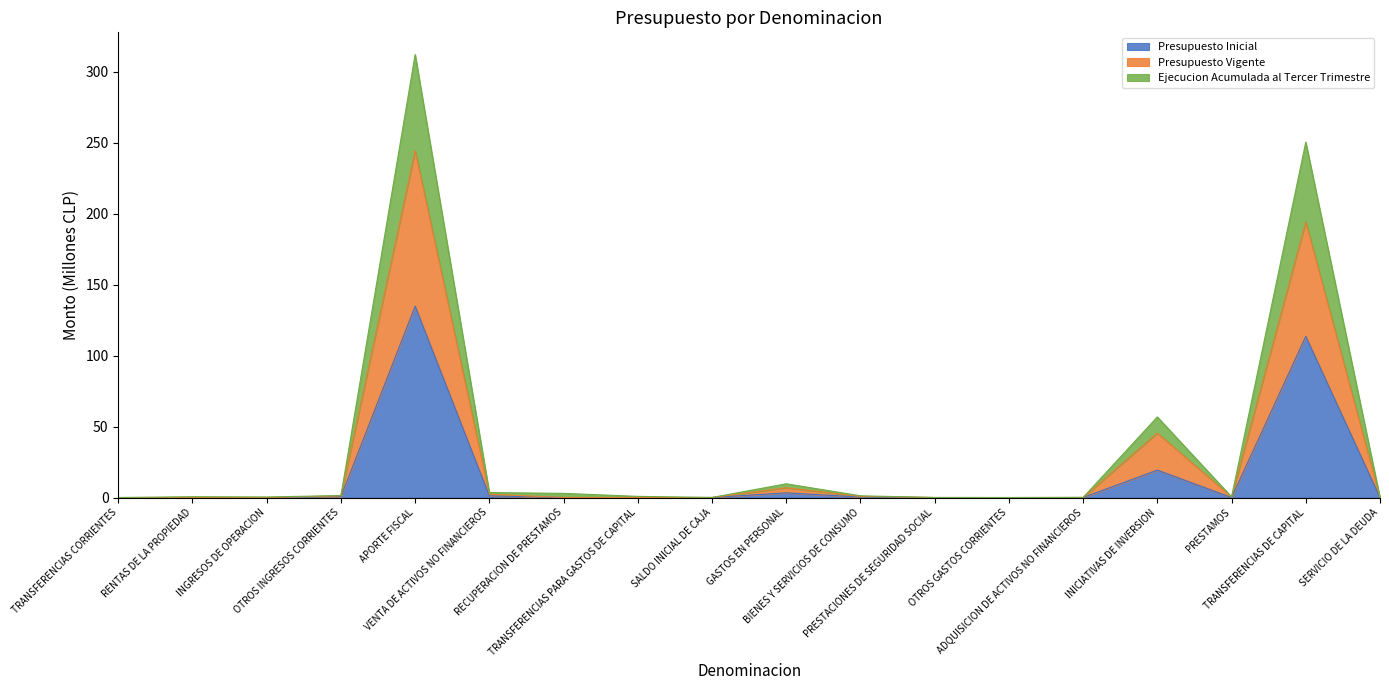

True or false: Ejecucion Acumulada al Tercer Trimestre and Presupuesto Inicial cross at least once.

False